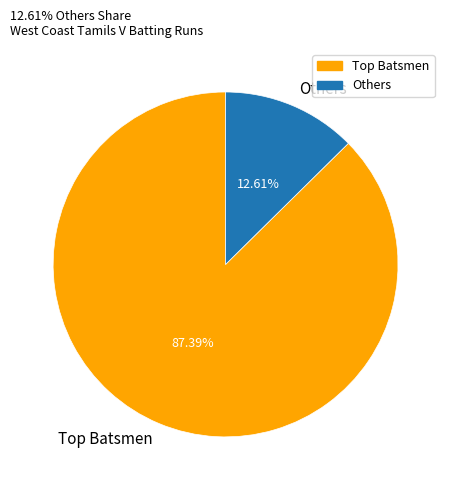

What is the largest slice in the pie chart?

Top Batsmen